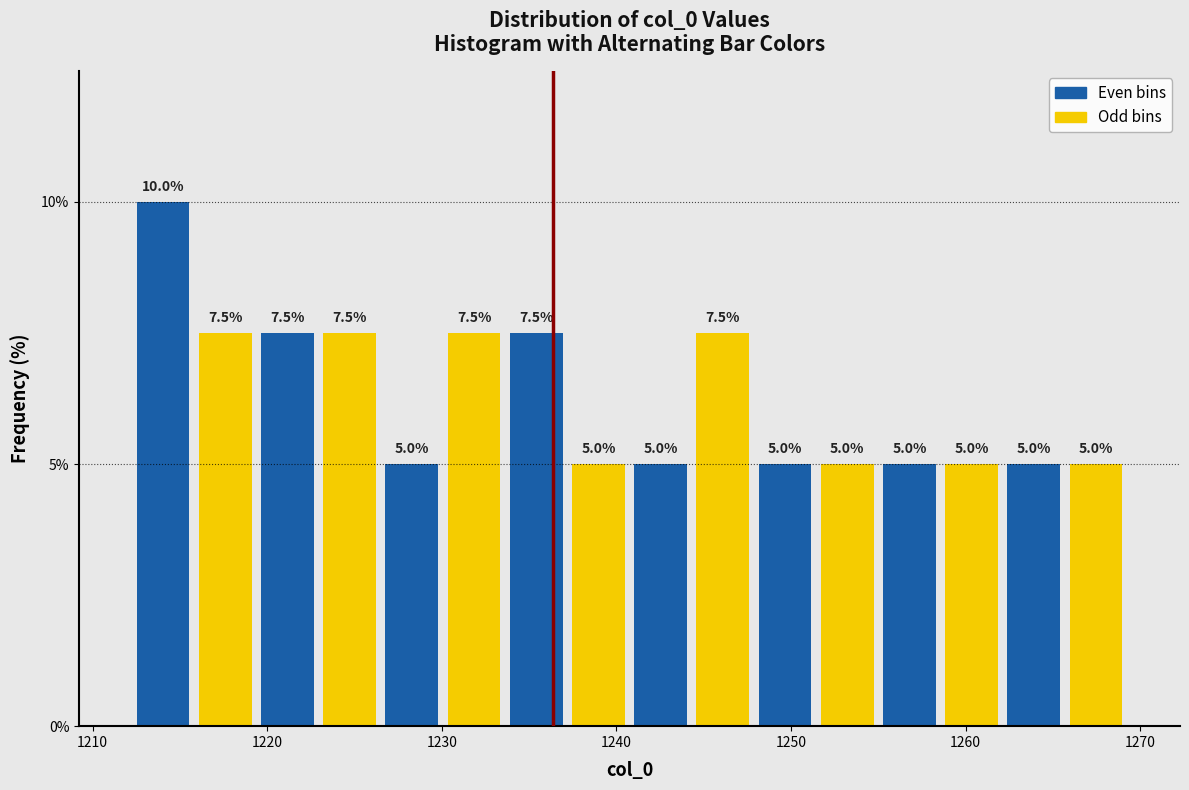

Read against the x-axis, roughly where is the centre of the tallest bar?

1214